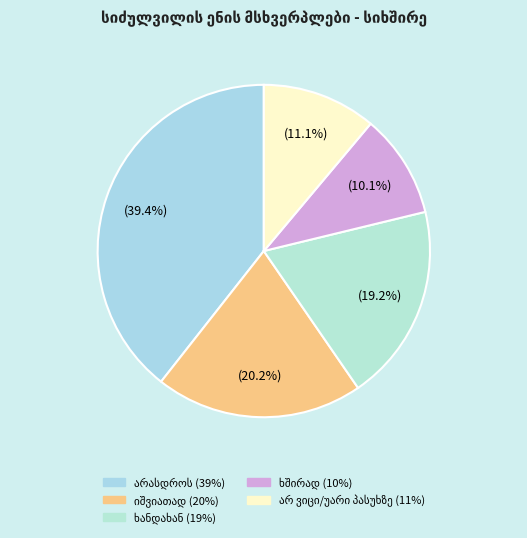

To the nearest percent, what is the difference between the largest and smallest slice percentages?

29%